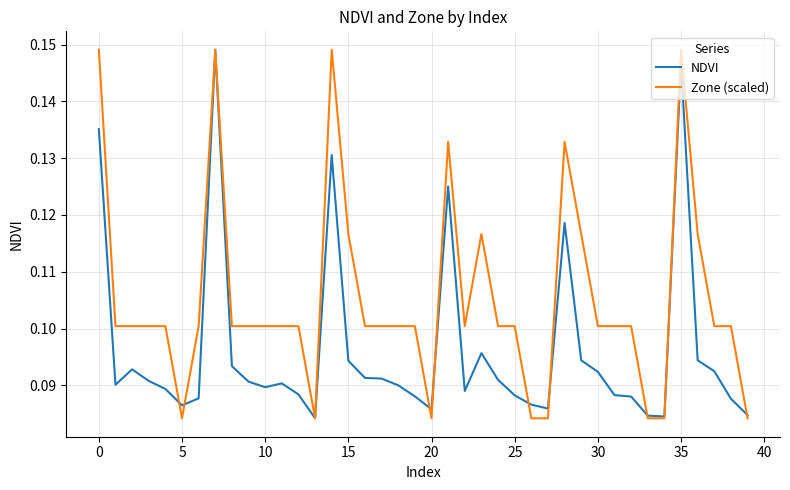

Which series has the largest total across all categories?

Zone (scaled)